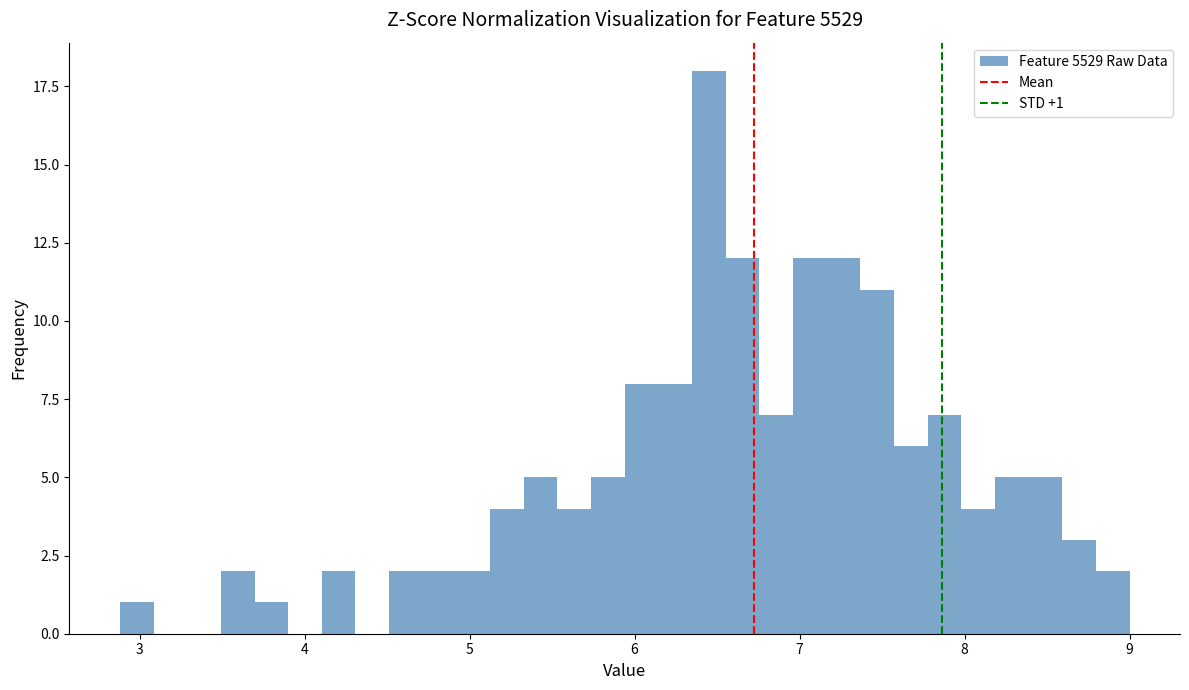

Read against the x-axis, roughly where is the centre of the tallest bar?

6.5